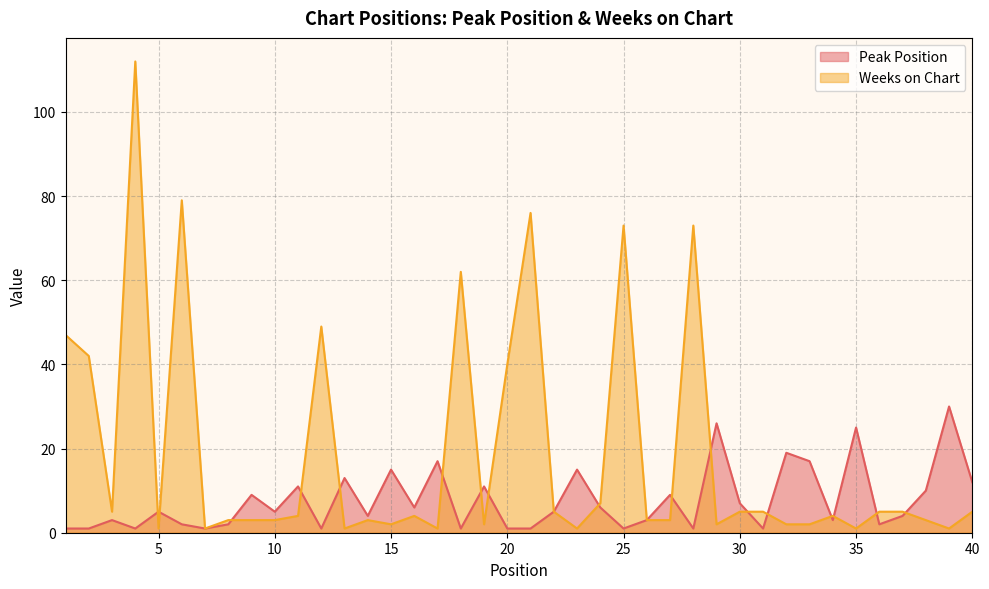

Rank the series by their average value, from lowest to highest.

Peak Position, Weeks on Chart